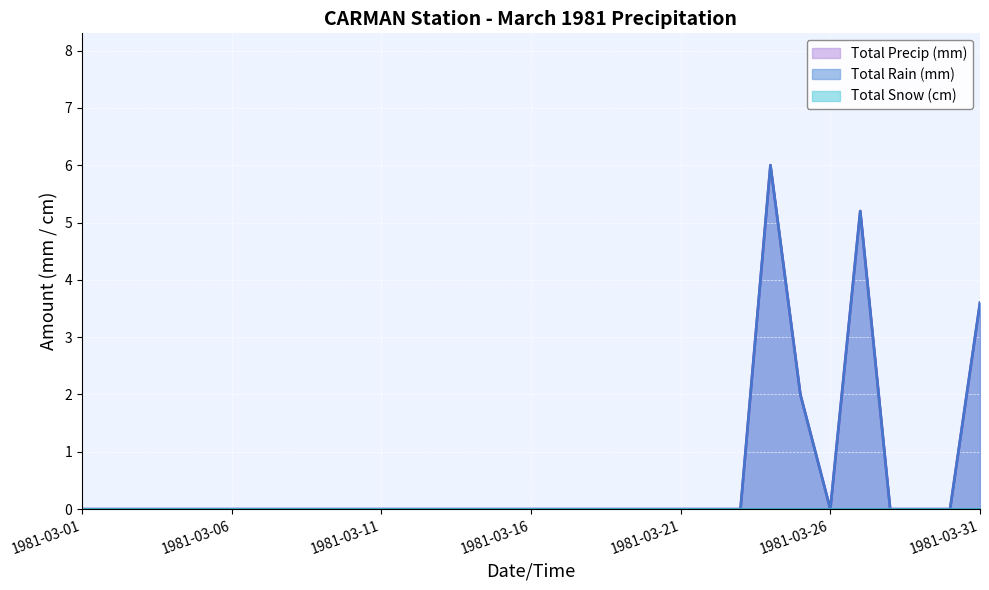

At which category is the sum across all series the highest?

1981-03-24